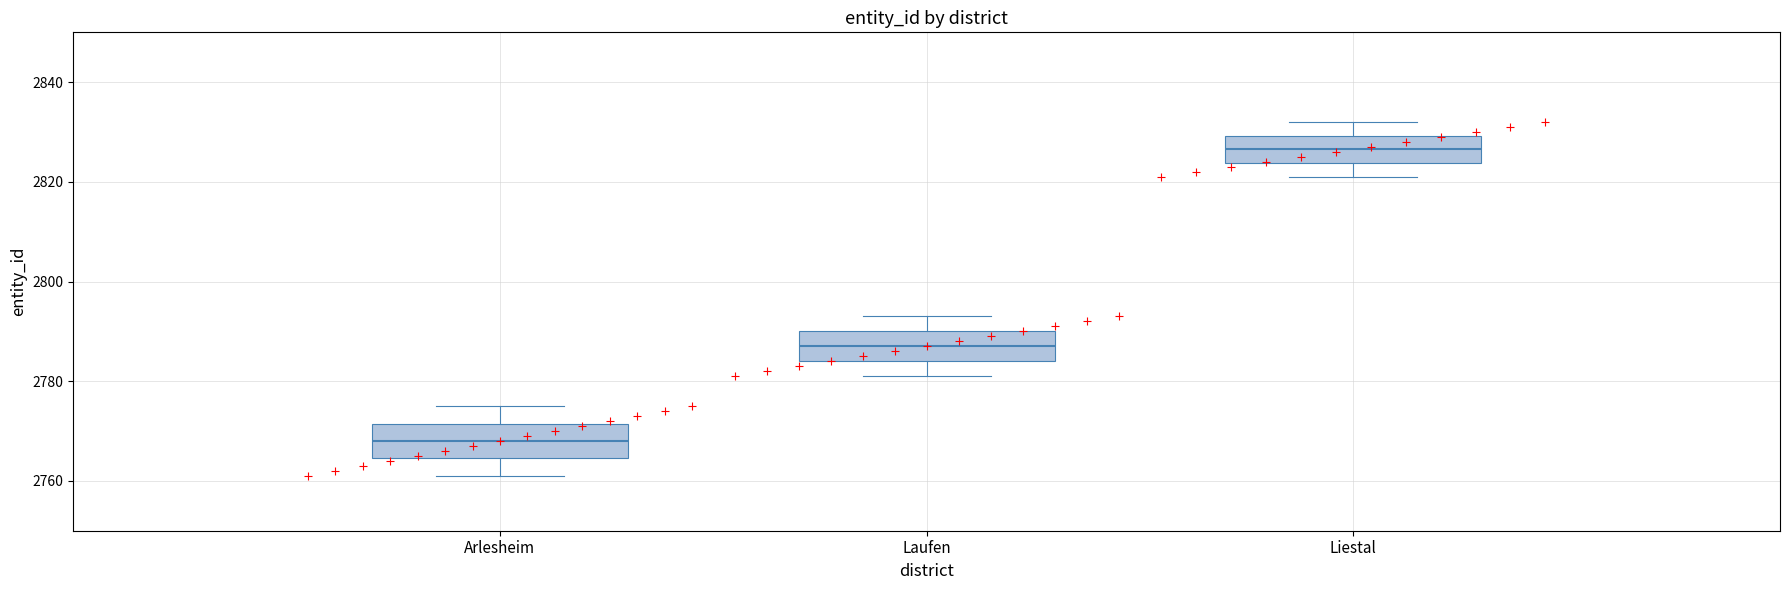

Reading left to right, read every box against the y-axis: the position of its median line, the range the box covers, and the ends of its whiskers. The values are not printed on the chart, so give them approximately, as read against the axis.

Arlesheim: median 2768, box 2764 to 2772, whiskers 2762 to 2776
Laufen: median 2788, box 2784 to 2790, whiskers 2782 to 2794
Liestal: median 2826, box 2824 to 2830, whiskers 2822 to 2832